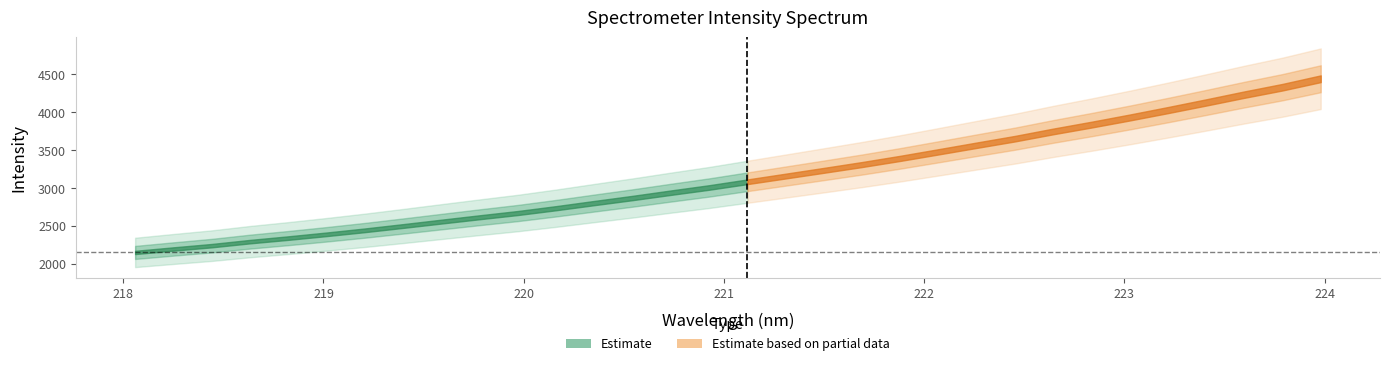

What is the difference between the values at 221.8812 and 221.1174?

309.0